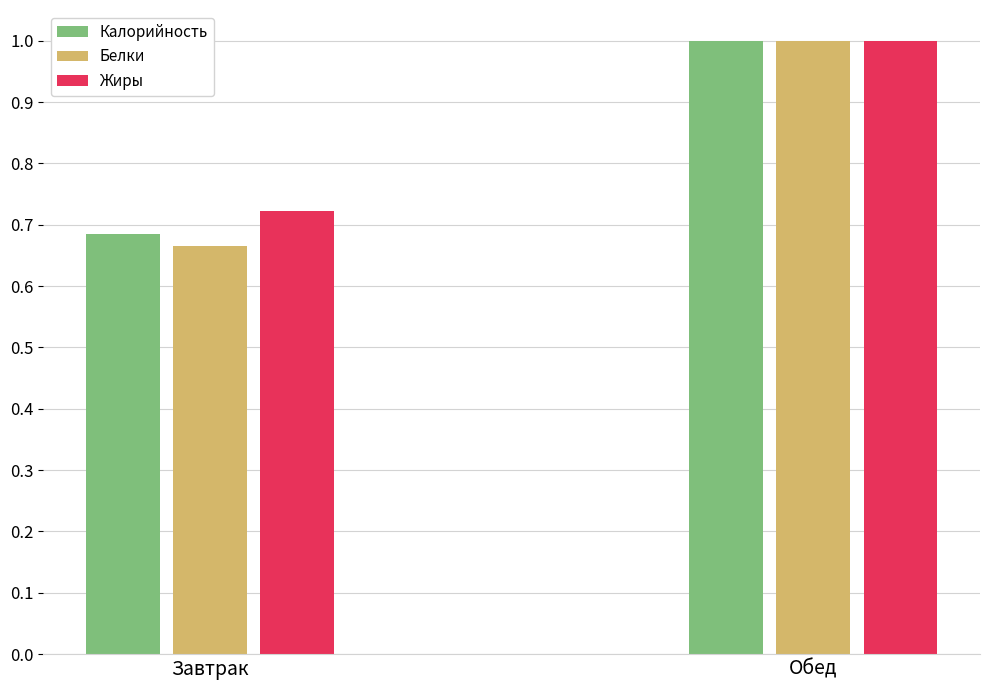

How many categories are shown in the chart?

2